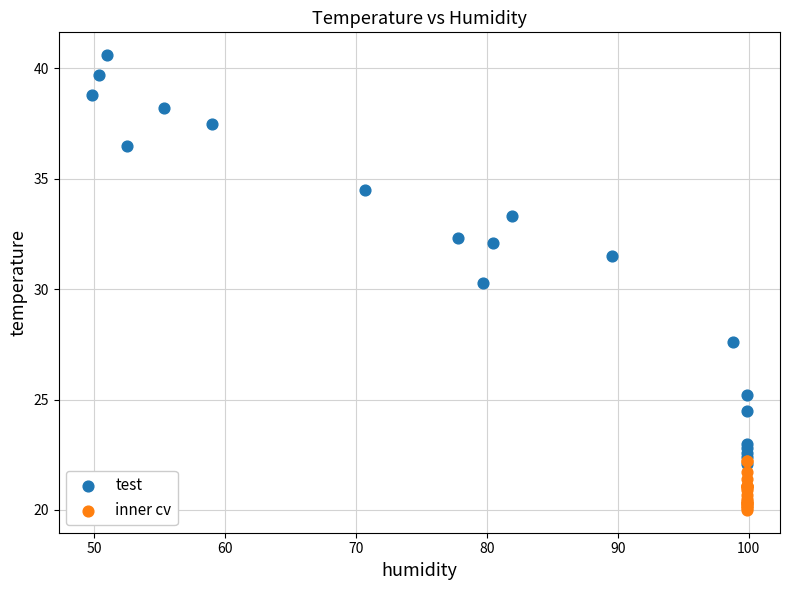

Which series has the largest Y range (max minus min)?

test